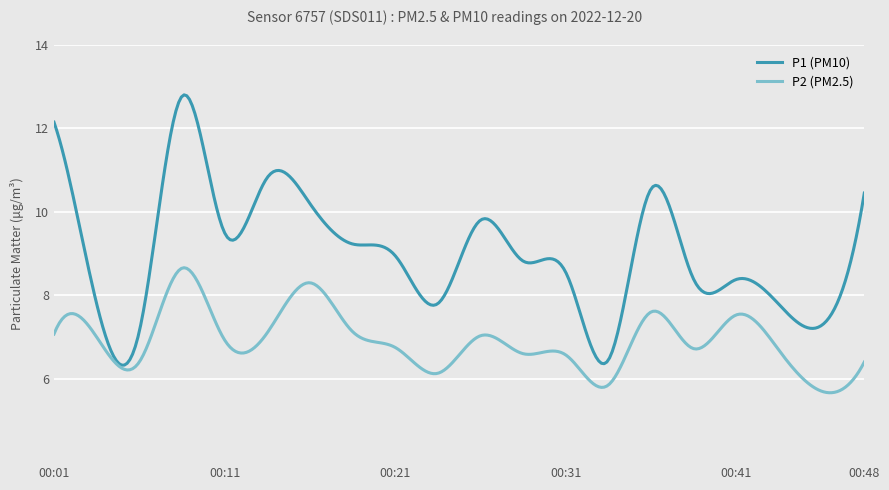

What is the lowest value of the P1 (PM10) series?

6.3